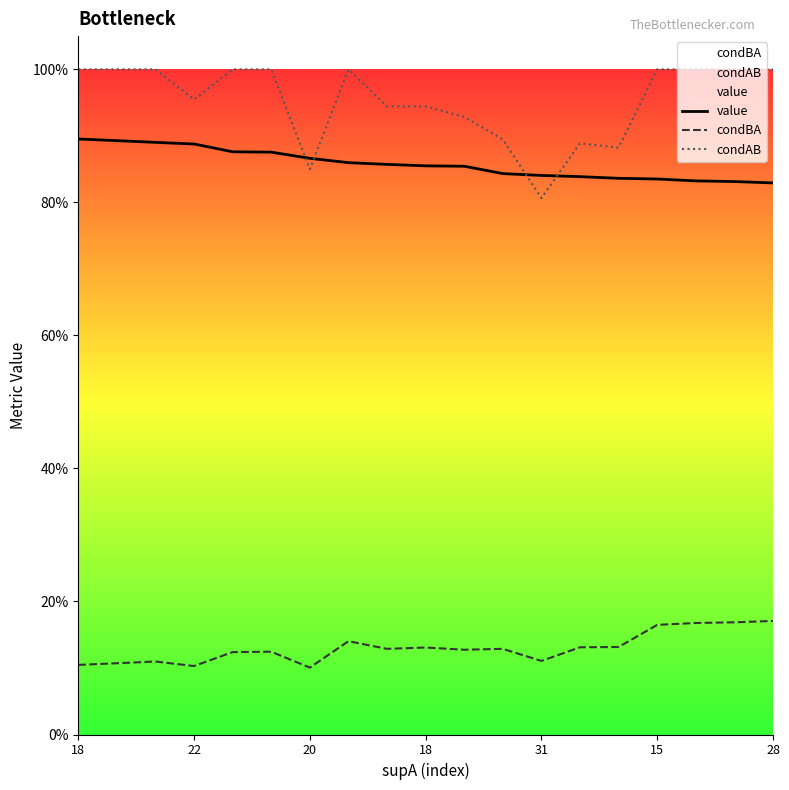

What are all the series names shown in the legend?

value, condBA, condAB